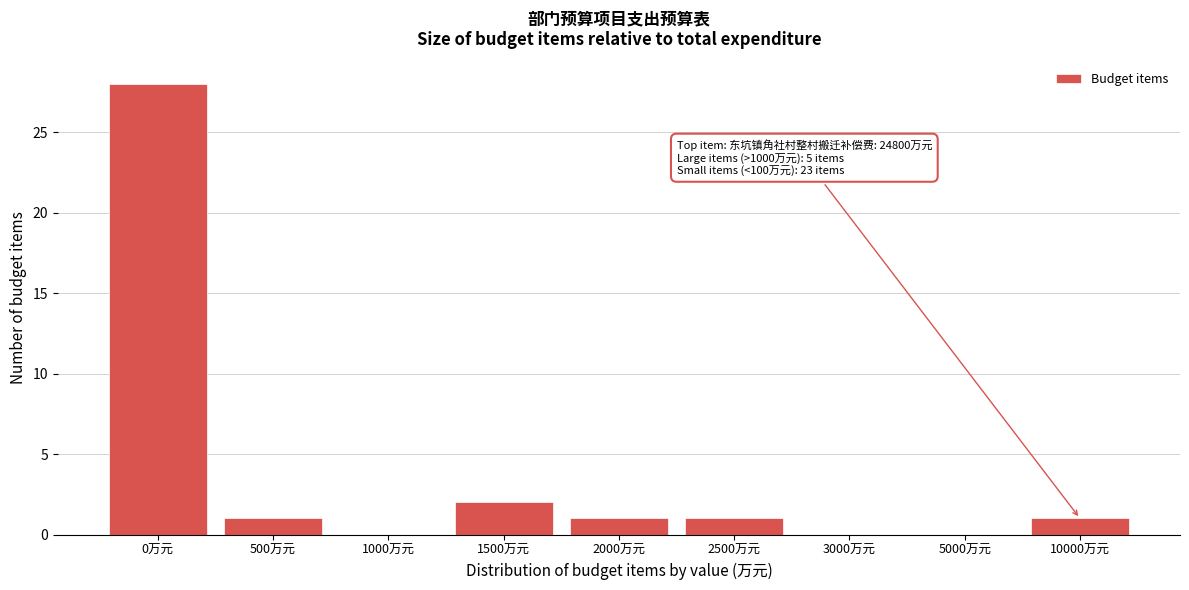

Reading right to left, transcribe all the data shown in this chart.

10000万元=1	5000万元=0	3000万元=0	2500万元=1	2000万元=1	1500万元=2	1000万元=0	500万元=1	0万元=28